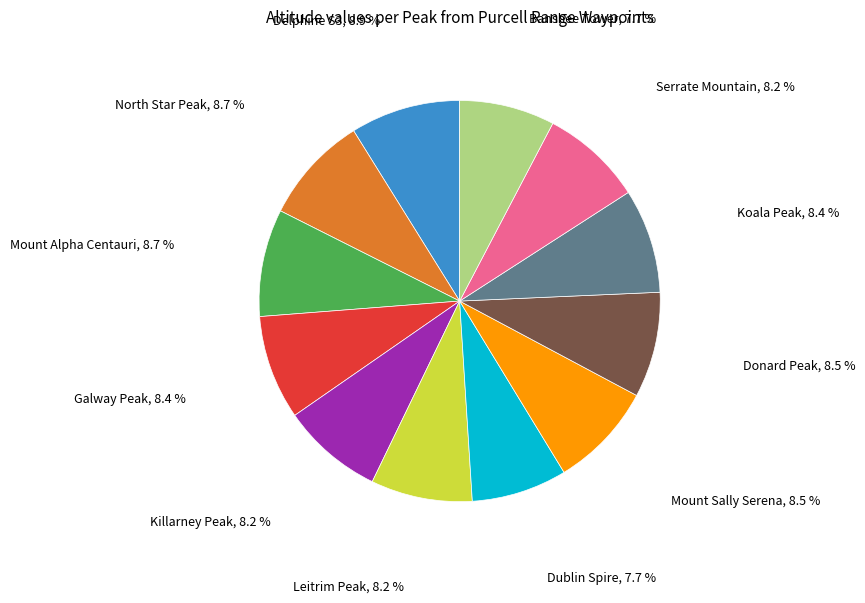

Is there a majority slice in this chart?

No